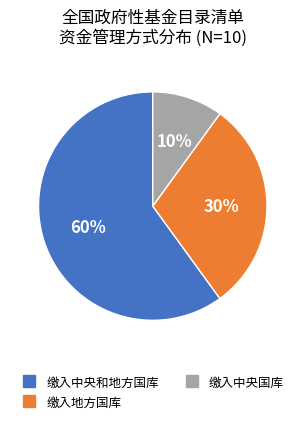

How many segments does this pie chart have?

3